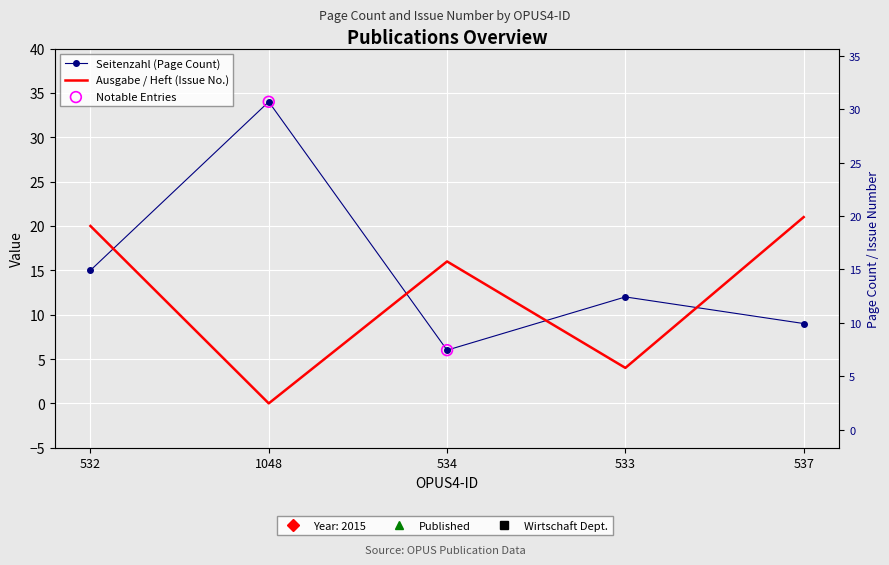

Is the value of Seitenzahl at 537 greater than the value of Ausgabe / Heft at 532?

No